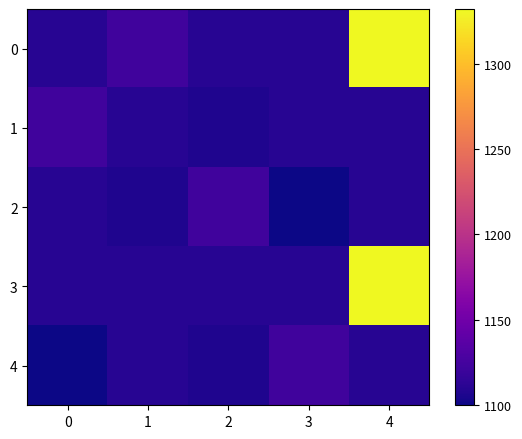

List the series in order of their peak value, highest first.

3, 0, 1, 2, 4